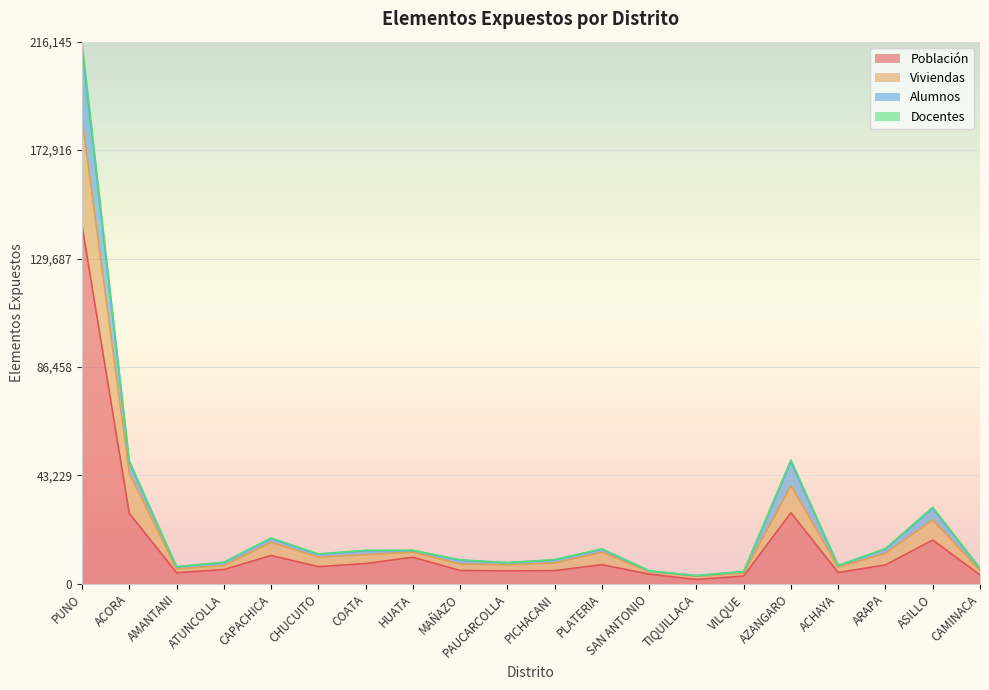

True or false: Viviendas and Población intersect in this chart.

False